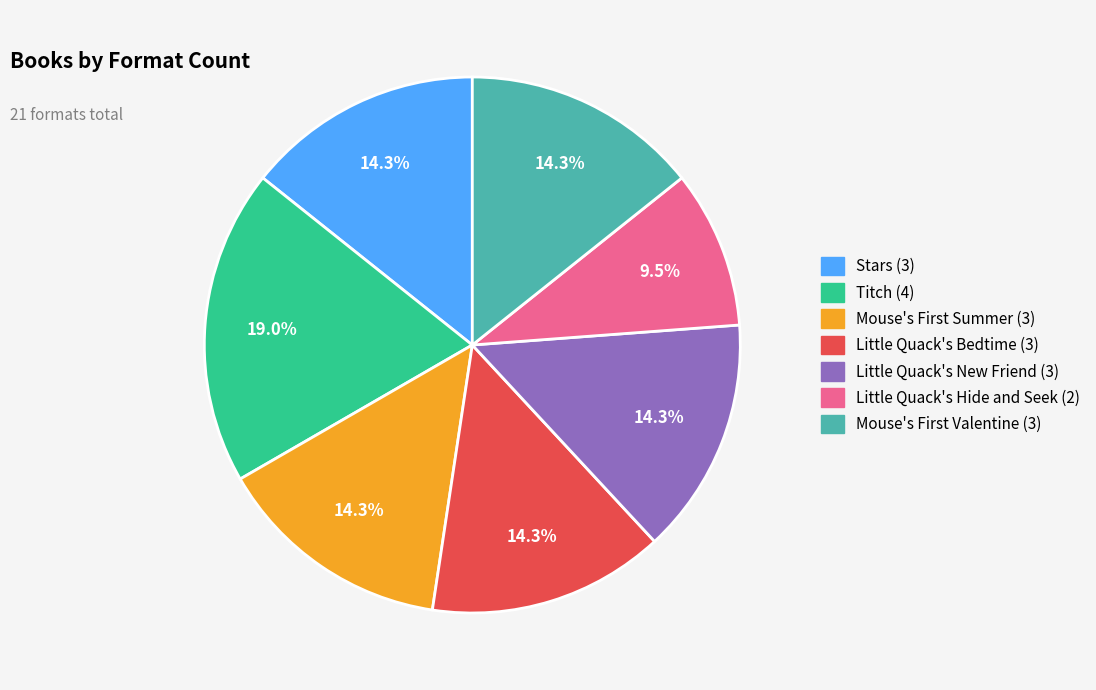

Is there any slice that represents more than half of the pie?

No